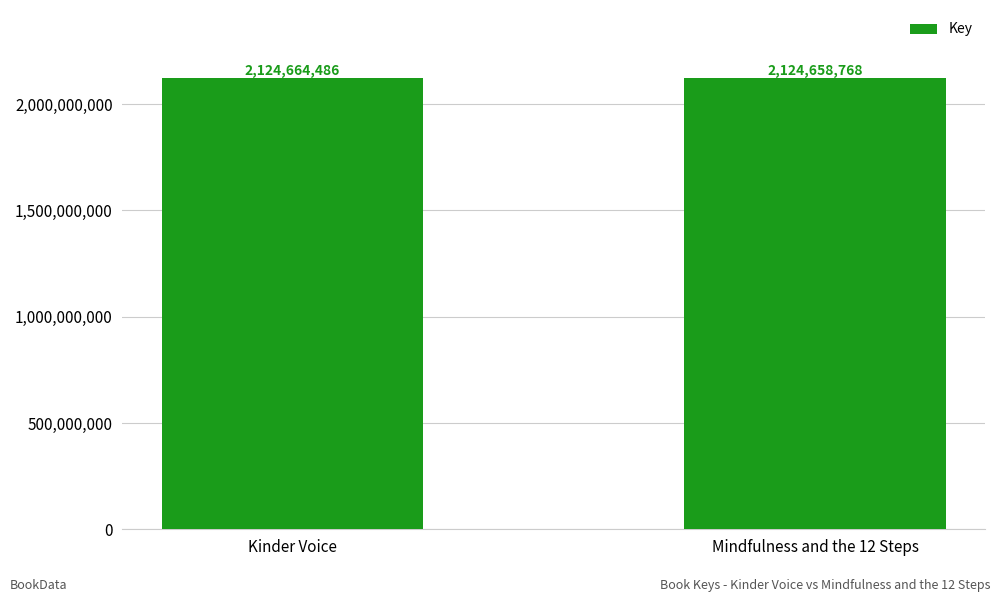

List the labels in order of value, smallest first.

Mindfulness and the 12 Steps, Kinder Voice